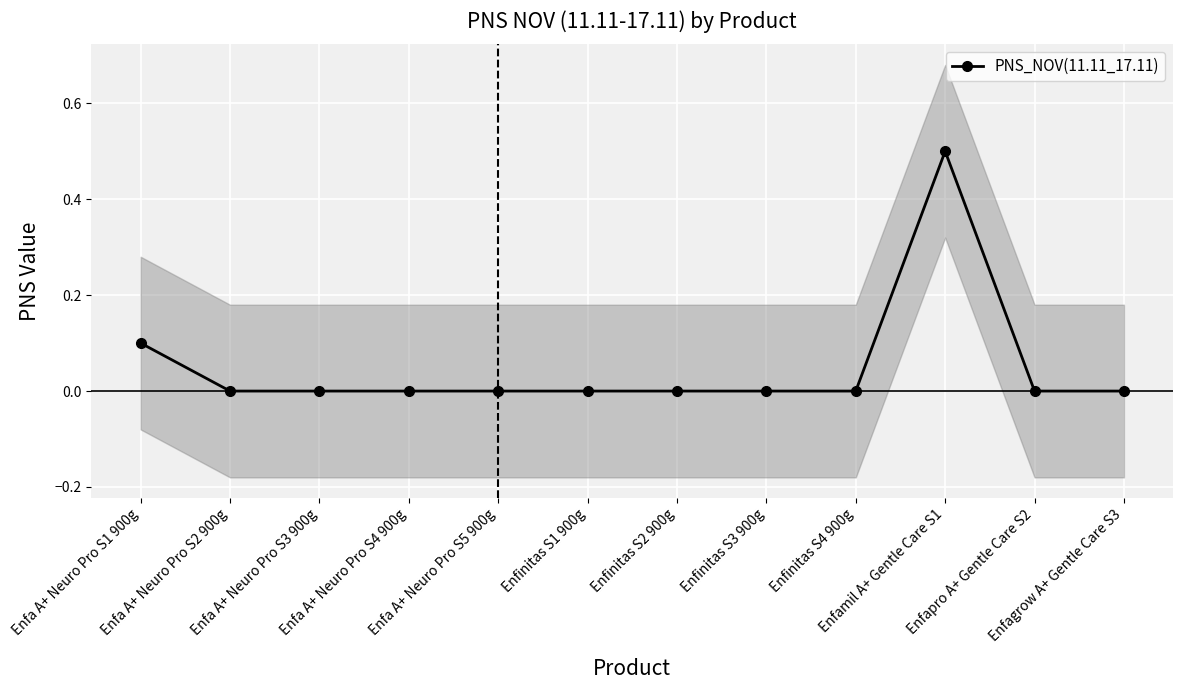

Which label corresponds to the smallest value in the chart?

Enfa A+ Neuro Pro S2 900g